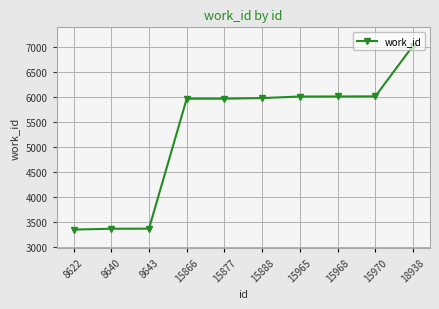

What is the value of the 10th point from the left?

7023